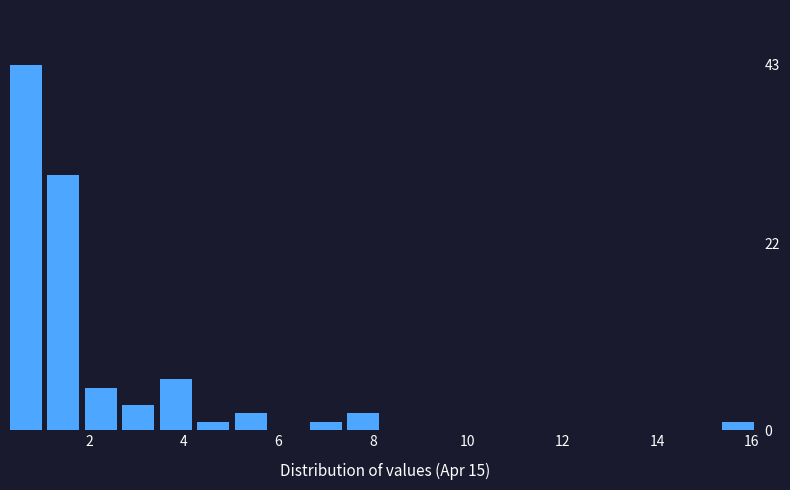

Read against the x-axis, roughly where is the centre of the tallest bar?

0.6